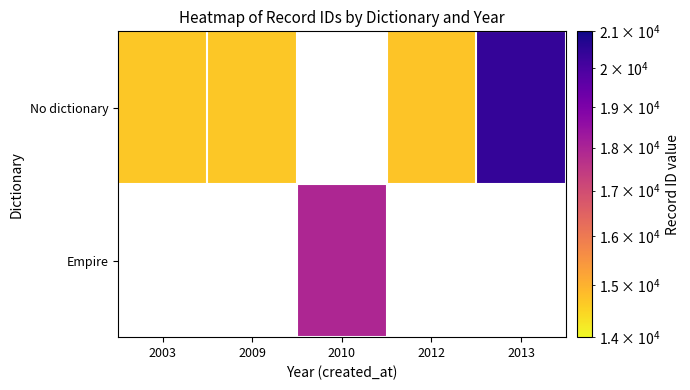

Which category has the highest value in the No dictionary series?

2013